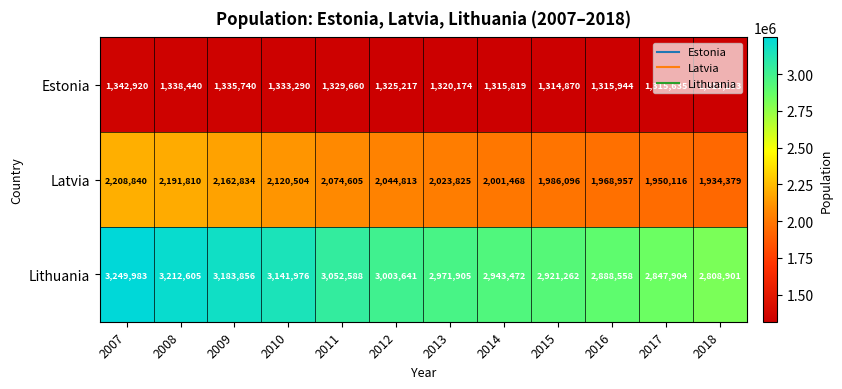

Between 2007 and 2009, which series saw the biggest shift?

Lithuania